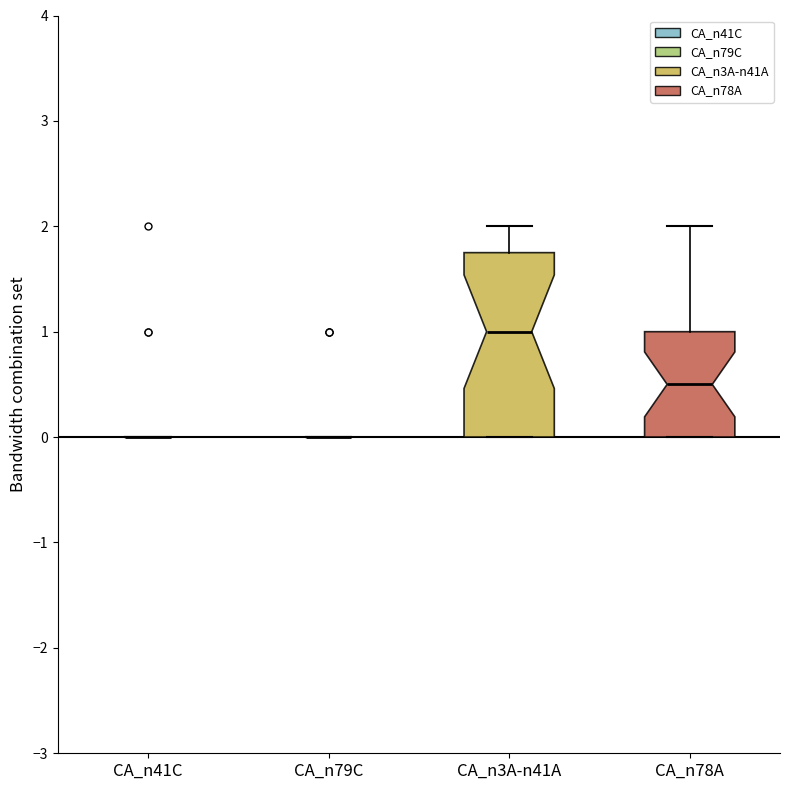

Reading left to right, transcribe this box plot: for each box, give where its median line is, the range the box spans, and where its two whiskers end, as read against the y-axis. The values are not printed on the chart, so give them approximately, as read against the axis.

CA_n41C: box collapsed to a line at 0.0, whiskers 0.0 to 0.0
CA_n79C: box collapsed to a line at 0.0, whiskers 0.0 to 0.0
CA_n3A-n41A: median 1.0, box 0.0 to 1.8, whiskers 0.0 to 2.0
CA_n78A: median 0.5, box 0.0 to 1.0, whiskers 0.0 to 2.0